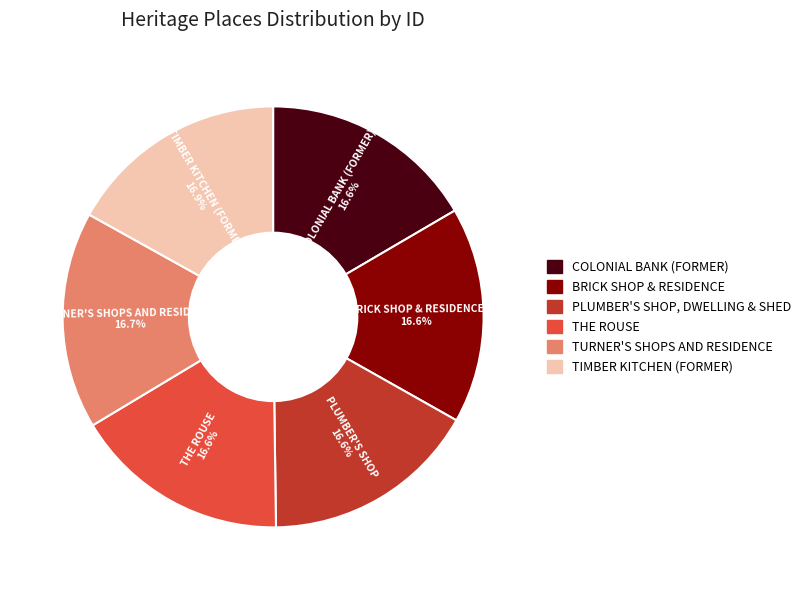

Is there any slice that represents more than half of the pie?

No